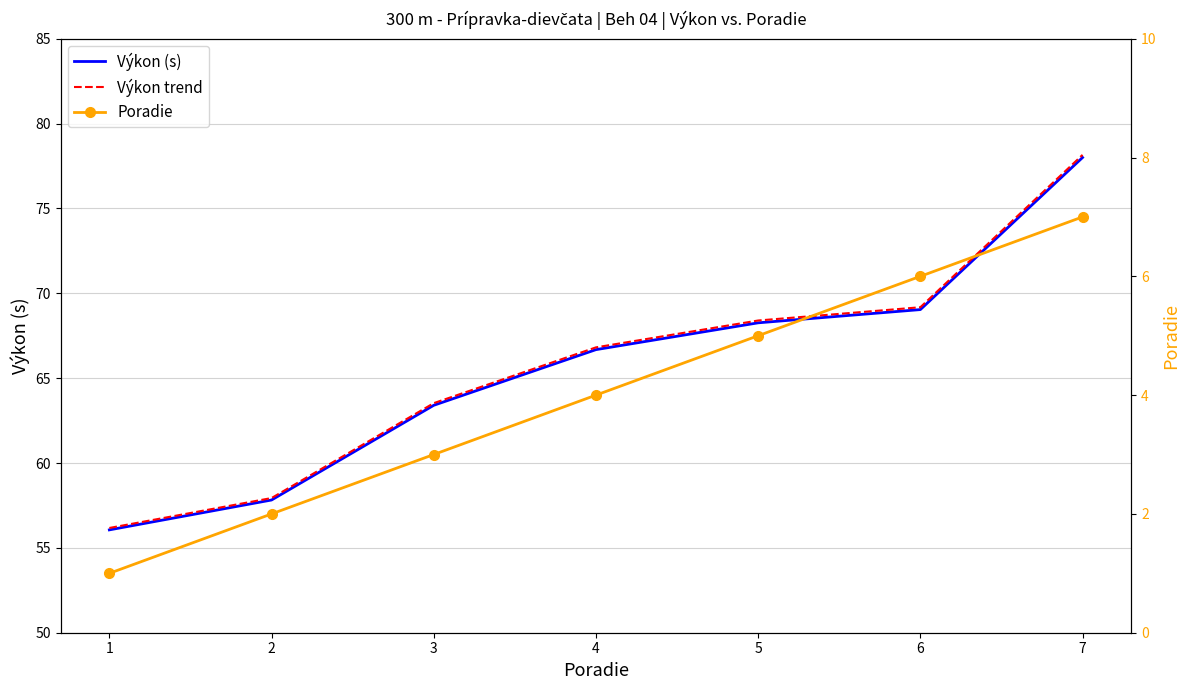

Reading left to right, list all the values displayed in this chart.

Výkon (s): 1=56.1	2=57.8	3=63.4	4=66.7	5=68.3	6=69.0	7=78.0
Výkon trend: 1=56.2	2=57.9	3=63.5	4=66.8	5=68.4	6=69.2	7=78.2
Poradie: 1=1.0	2=2.0	3=3.0	4=4.0	5=5.0	6=6.0	7=7.0